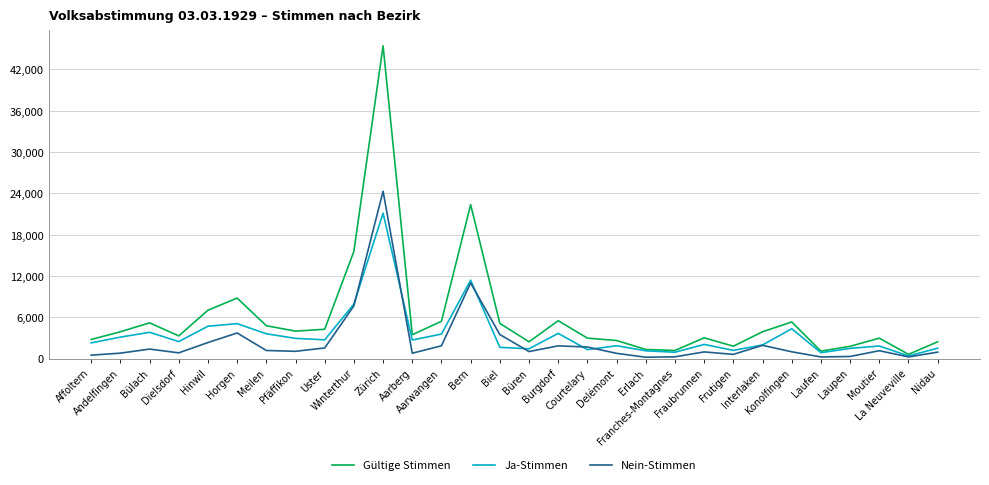

Where is the first local maximum for Nein-Stimmen?

Bülach